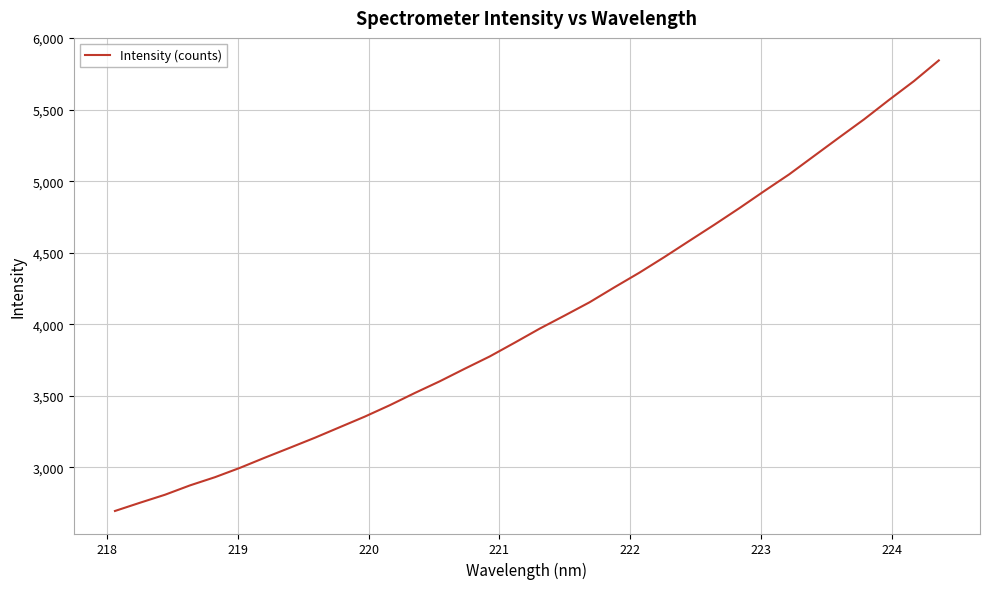

What is the smallest value displayed?

2695.6